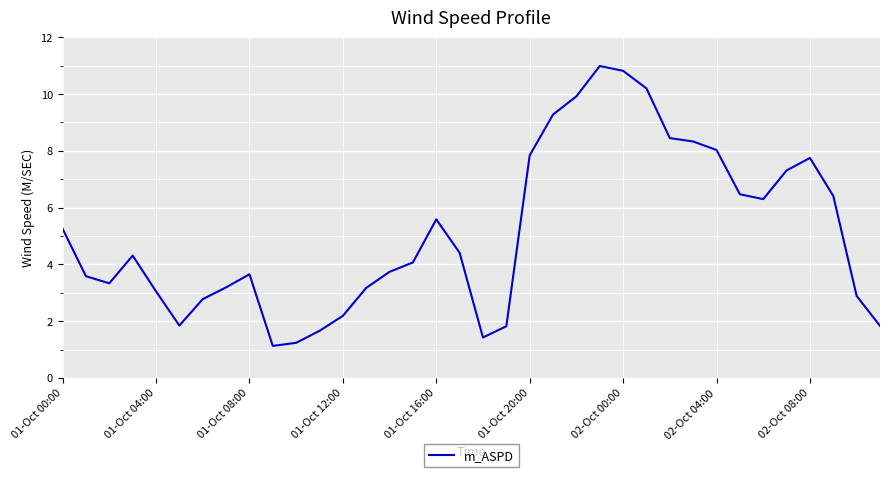

What is the difference between the maximum and minimum values?

9.9